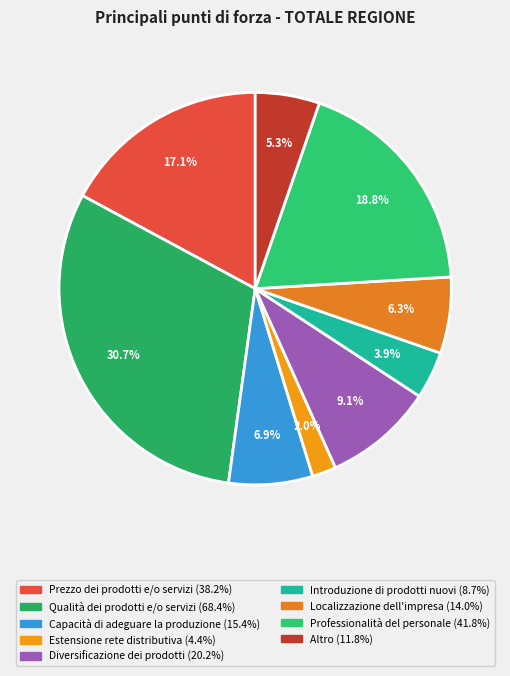

How many segments does this pie chart have?

9